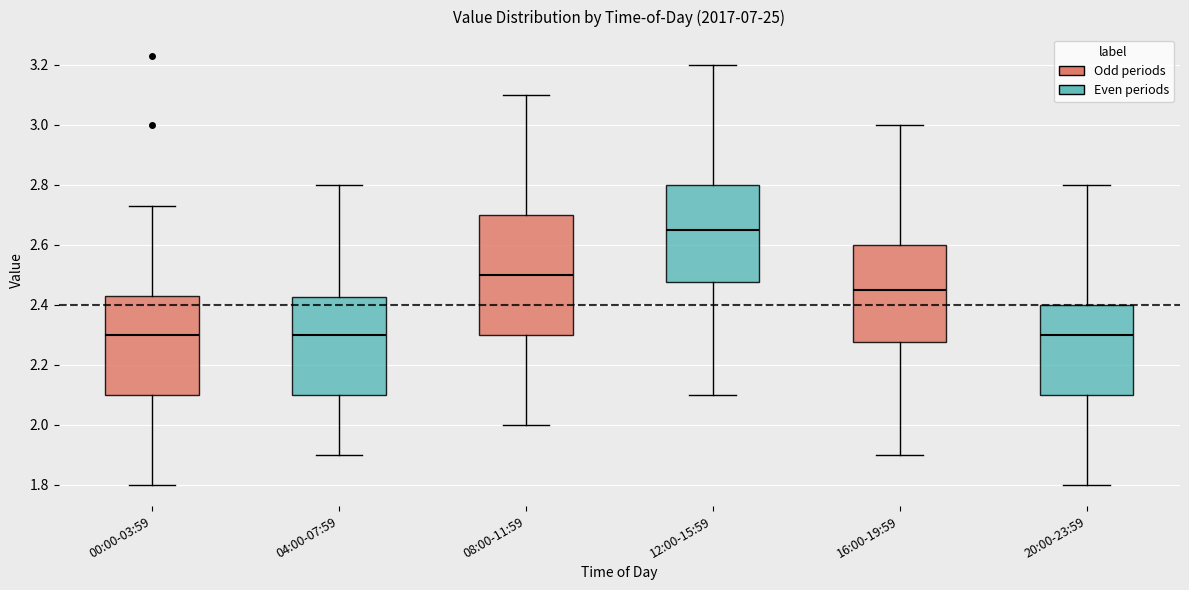

Reading left to right, read every box against the y-axis: the position of its median line, the range the box covers, and the ends of its whiskers. The values are not printed on the chart, so give them approximately, as read against the axis.

00:00-03:59: median 2.30, box 2.10 to 2.44, whiskers 1.80 to 2.74
04:00-07:59: median 2.30, box 2.10 to 2.42, whiskers 1.90 to 2.80
08:00-11:59: median 2.50, box 2.30 to 2.70, whiskers 2.00 to 3.10
12:00-15:59: median 2.66, box 2.48 to 2.80, whiskers 2.10 to 3.20
16:00-19:59: median 2.46, box 2.28 to 2.60, whiskers 1.90 to 3.00
20:00-23:59: median 2.30, box 2.10 to 2.40, whiskers 1.80 to 2.80